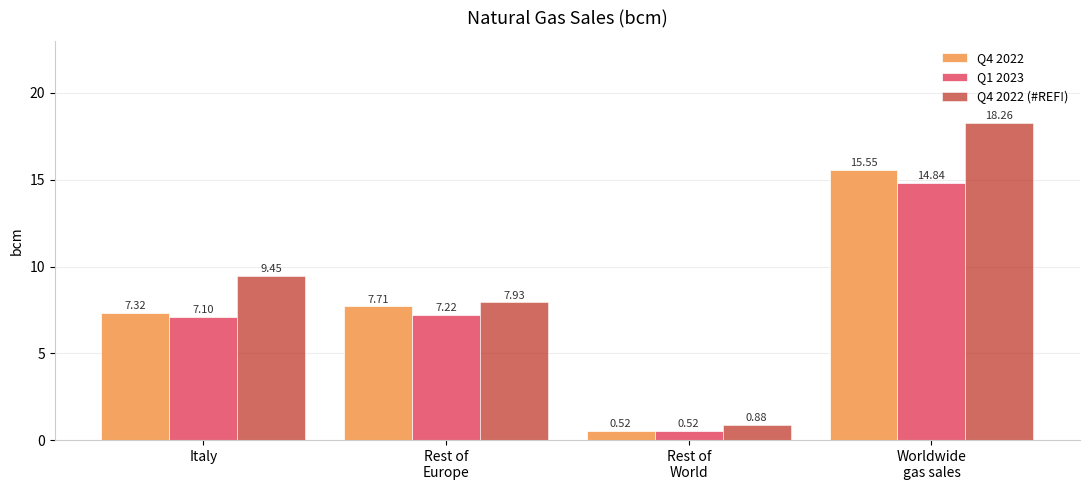

What is the total value across all series at Italy?

23.9